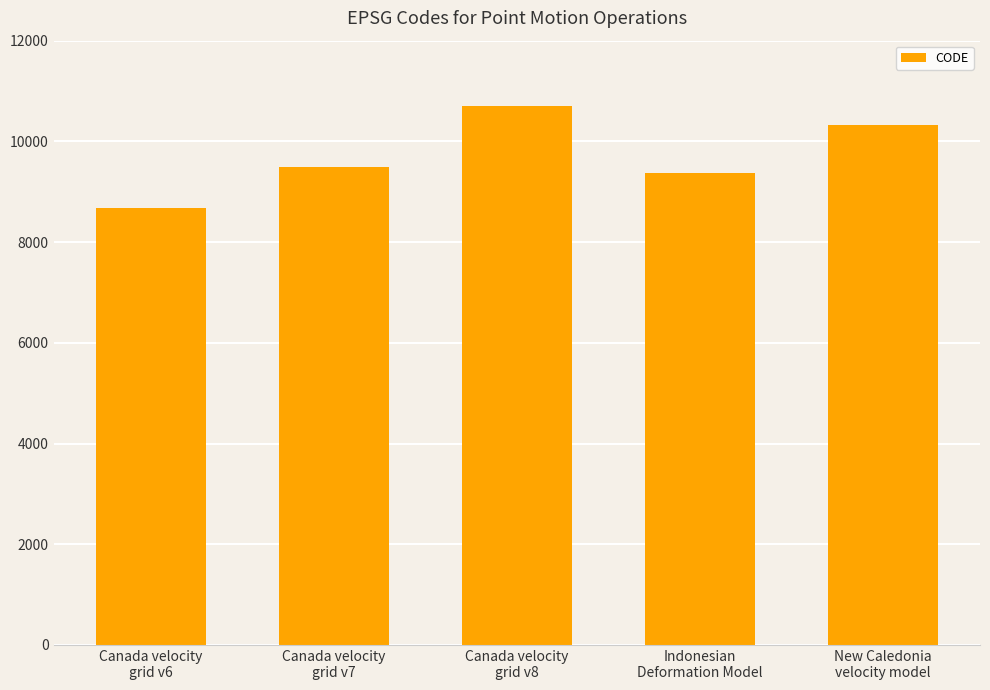

Approximately how many times larger is the value at Canada velocity
grid v7 compared to Canada velocity
grid v6?

1.1